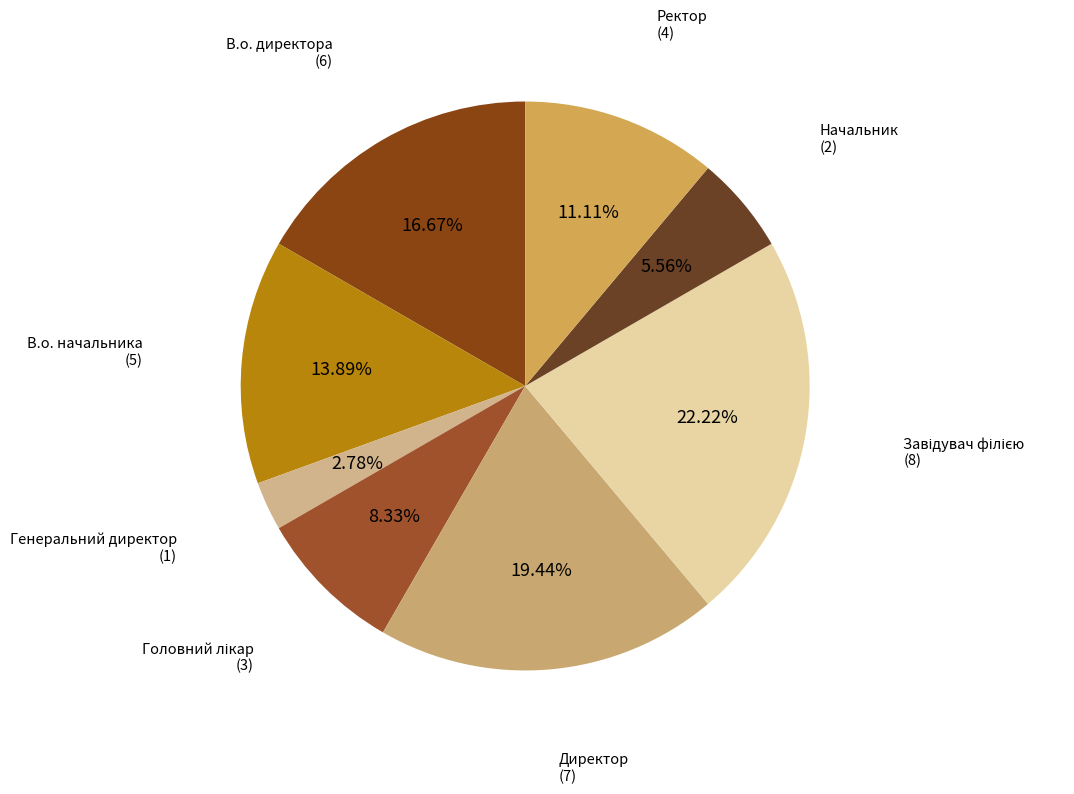

Which slice is the smallest?

Генеральний директор